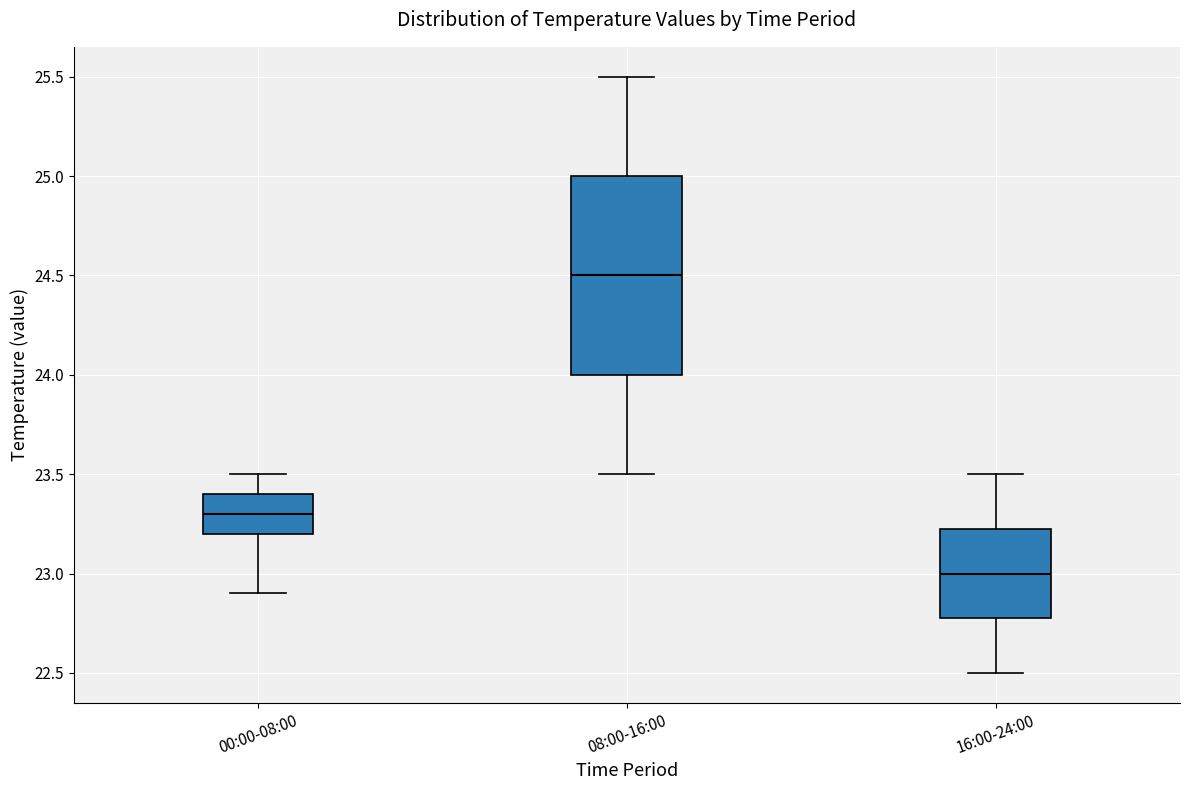

Which box is the tallest, from its lower edge to its upper edge?

08:00-16:00